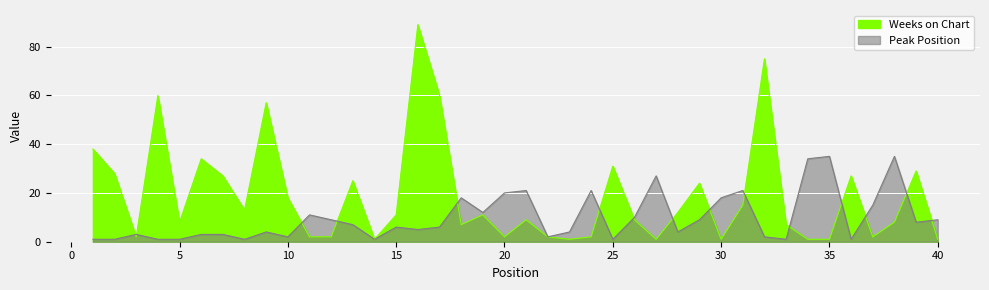

What is the total value across all series at 14?

2